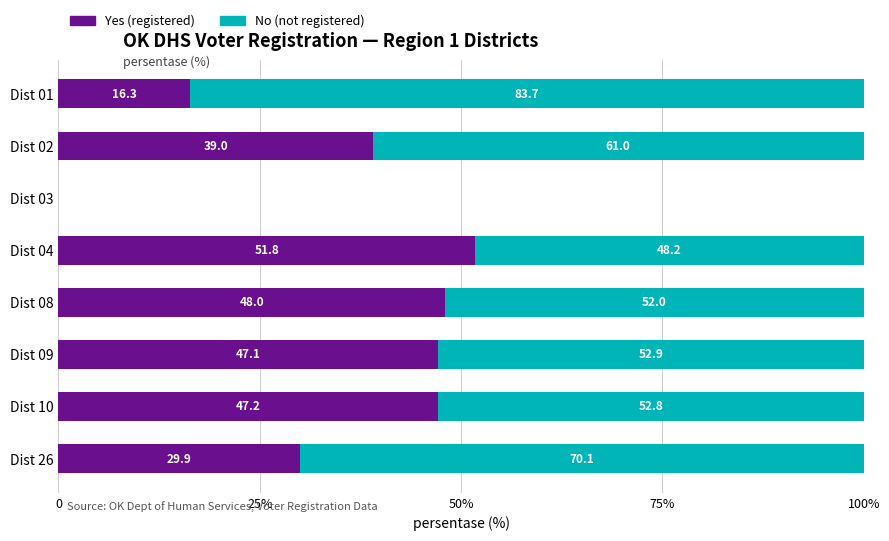

Reading left to right, what are all the values shown in this chart?

No (not registered): 83.7	61.0	0.0	48.2	52.0	52.9	52.8	70.1
Yes (registered): 16.3	39.0	0.0	51.8	48.0	47.1	47.2	29.9